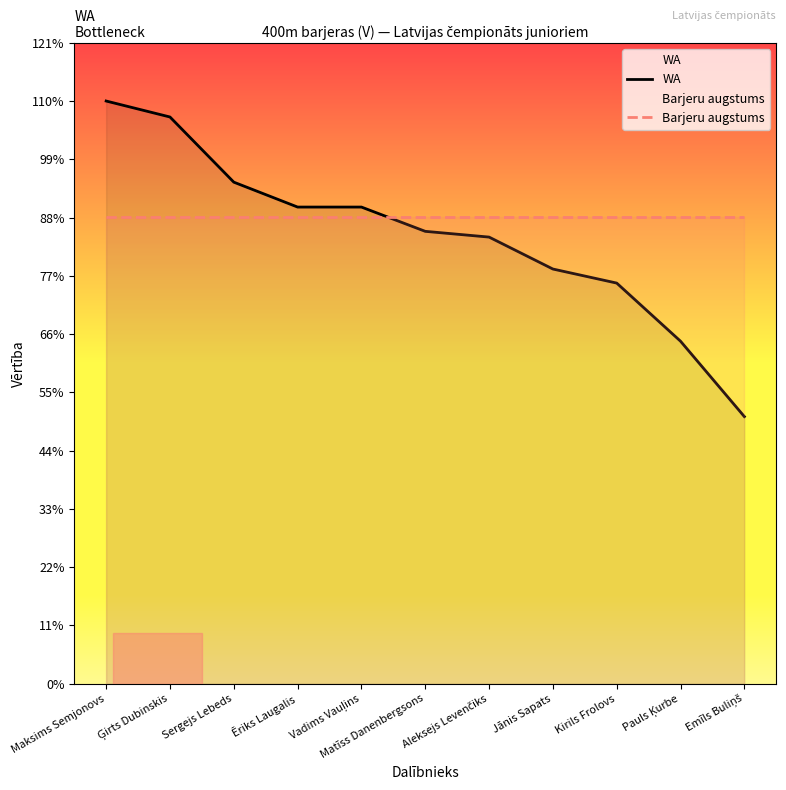

Does the chart have visible grid lines?

No